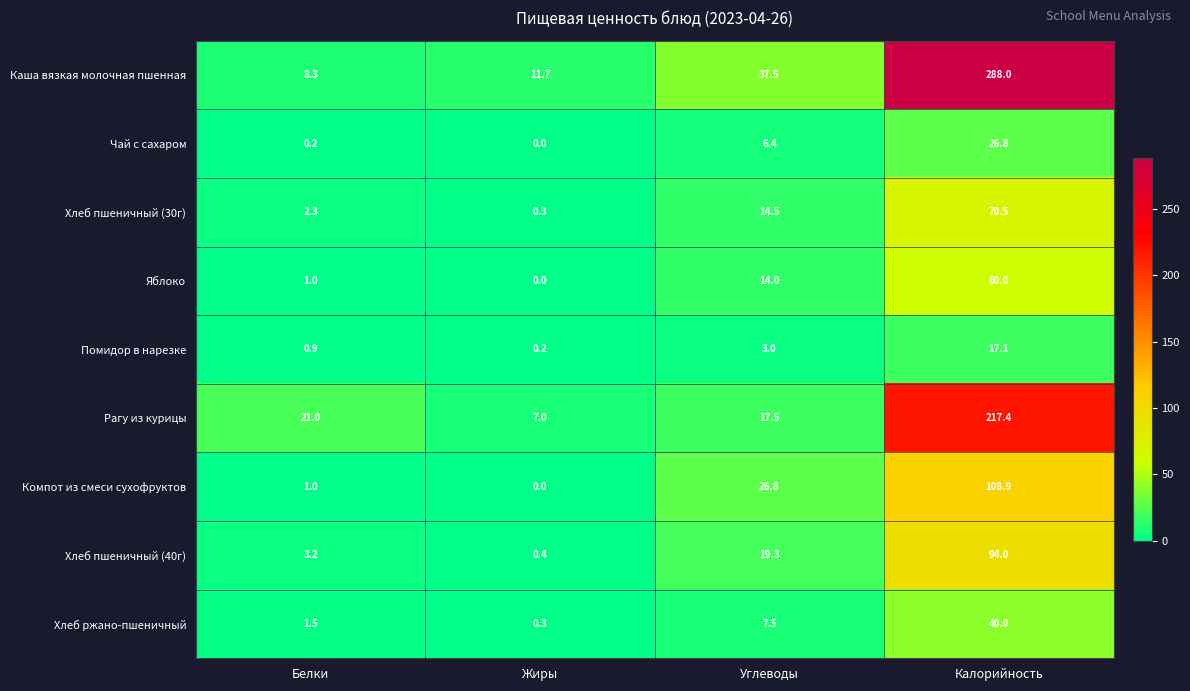

Rank the series by their maximum value, from lowest to highest.

Помидор в нарезке, Чай с сахаром, Хлеб ржано-пшеничный, Яблоко, Хлеб пшеничный (30г), Хлеб пшеничный (40г), Компот из смеси сухофруктов, Рагу из курицы, Каша вязкая молочная пшенная